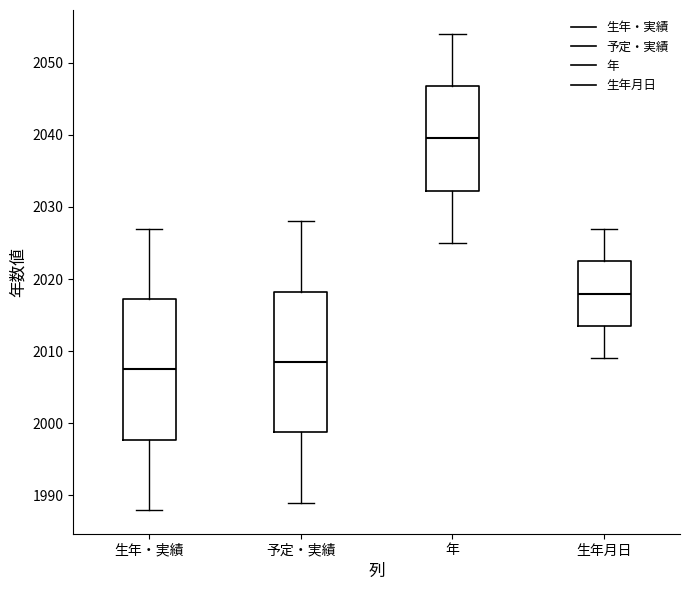

Reading left to right, read every box against the y-axis: the position of its median line, the range the box covers, and the ends of its whiskers. The values are not printed on the chart, so give them approximately, as read against the axis.

生年・実績: median 2008, box 1998 to 2017, whiskers 1988 to 2027
予定・実績: median 2009, box 1999 to 2018, whiskers 1989 to 2028
年: median 2040, box 2032 to 2047, whiskers 2025 to 2054
生年月日: median 2018, box 2014 to 2023, whiskers 2009 to 2027